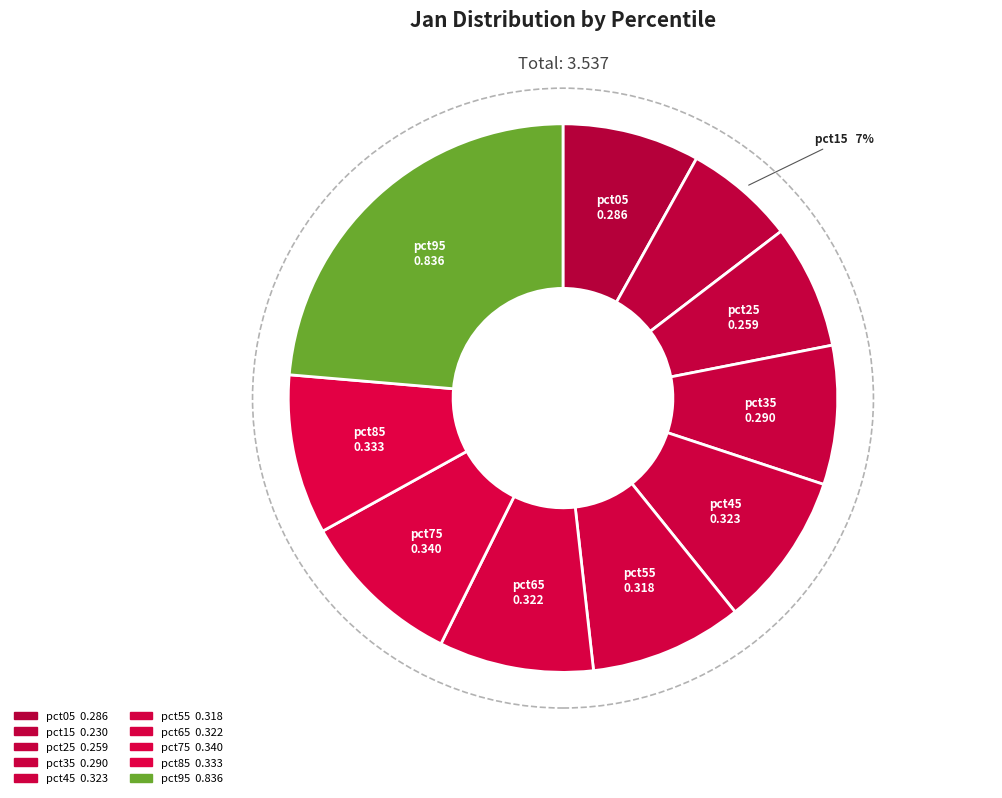

To the nearest percent, what percentage of the pie is pct95?

24%